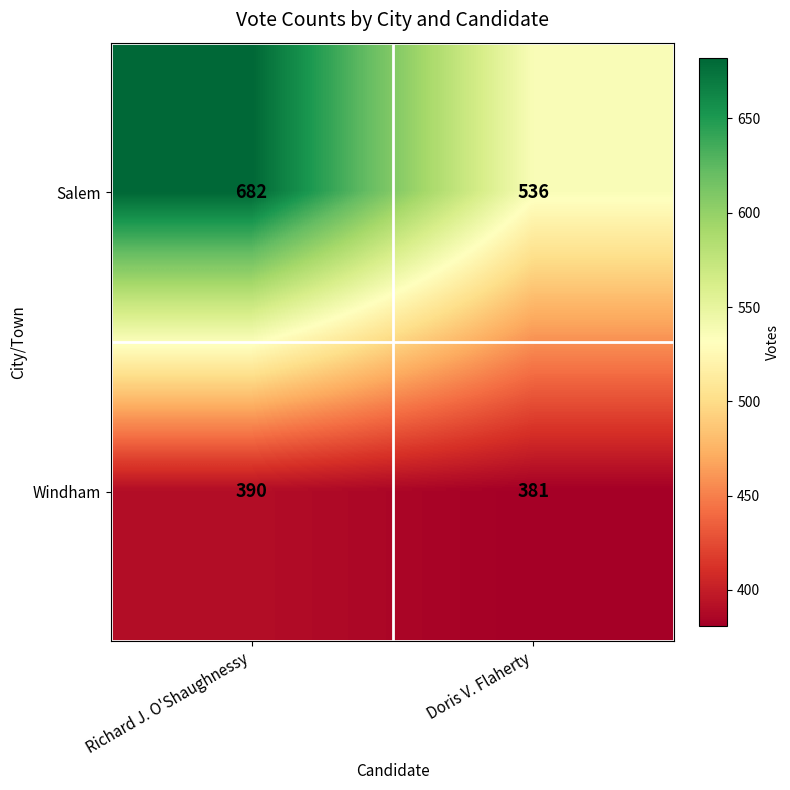

The Windham series shows 171 at Doris V. Flaherty. True or false?

False